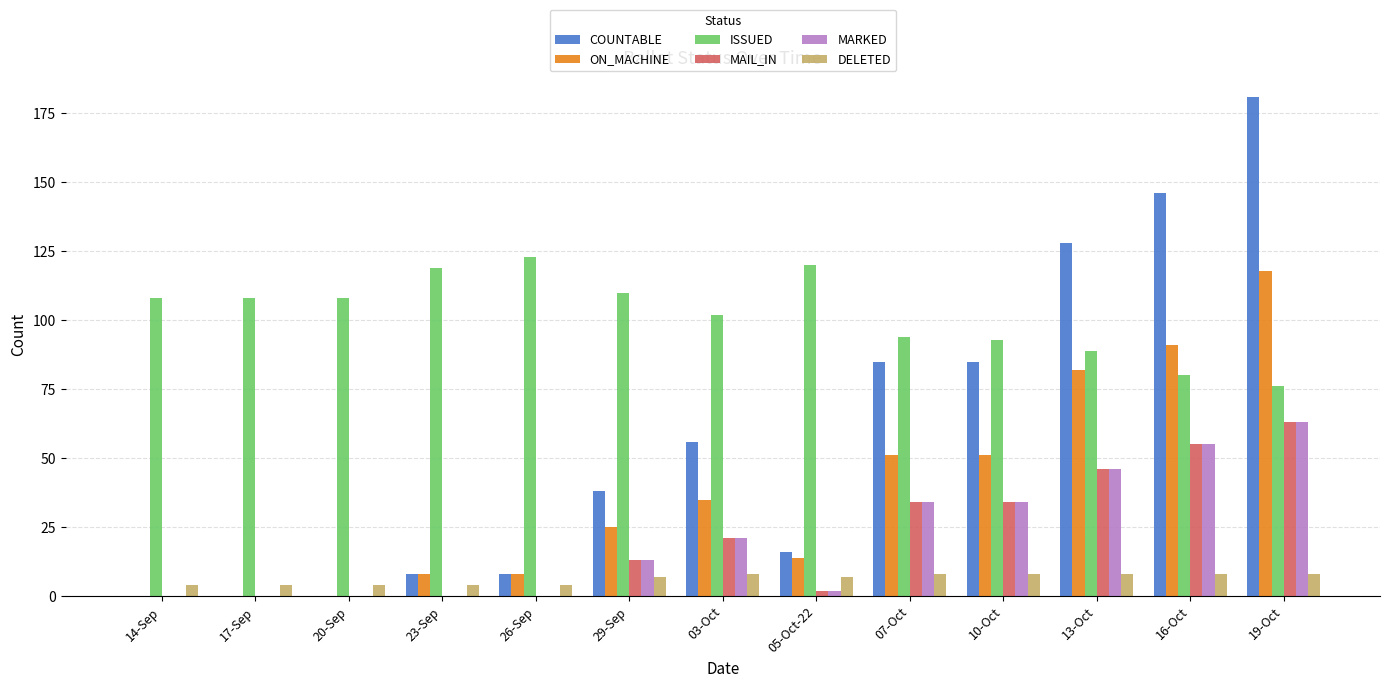

At which category is the sum across all series the highest?

19-Oct